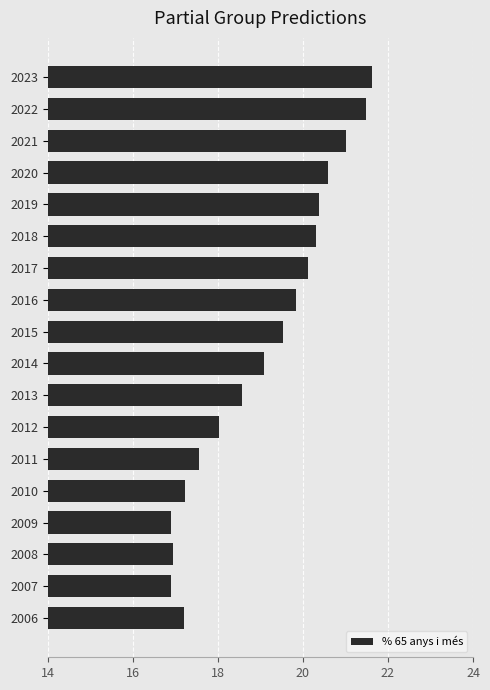

What is the difference between the maximum and minimum values?

4.7